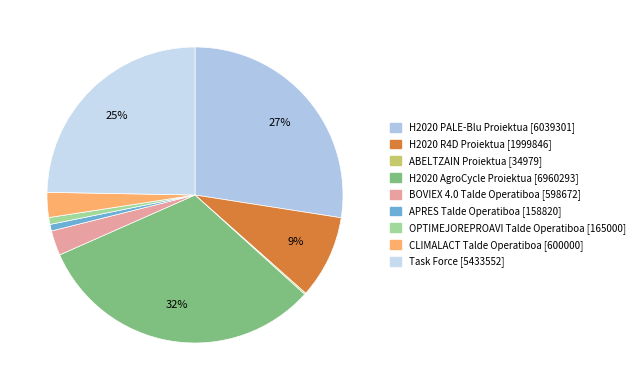

What percentage do ABELTZAIN and OPTIMEJOREPROAVI together represent?

0.9%